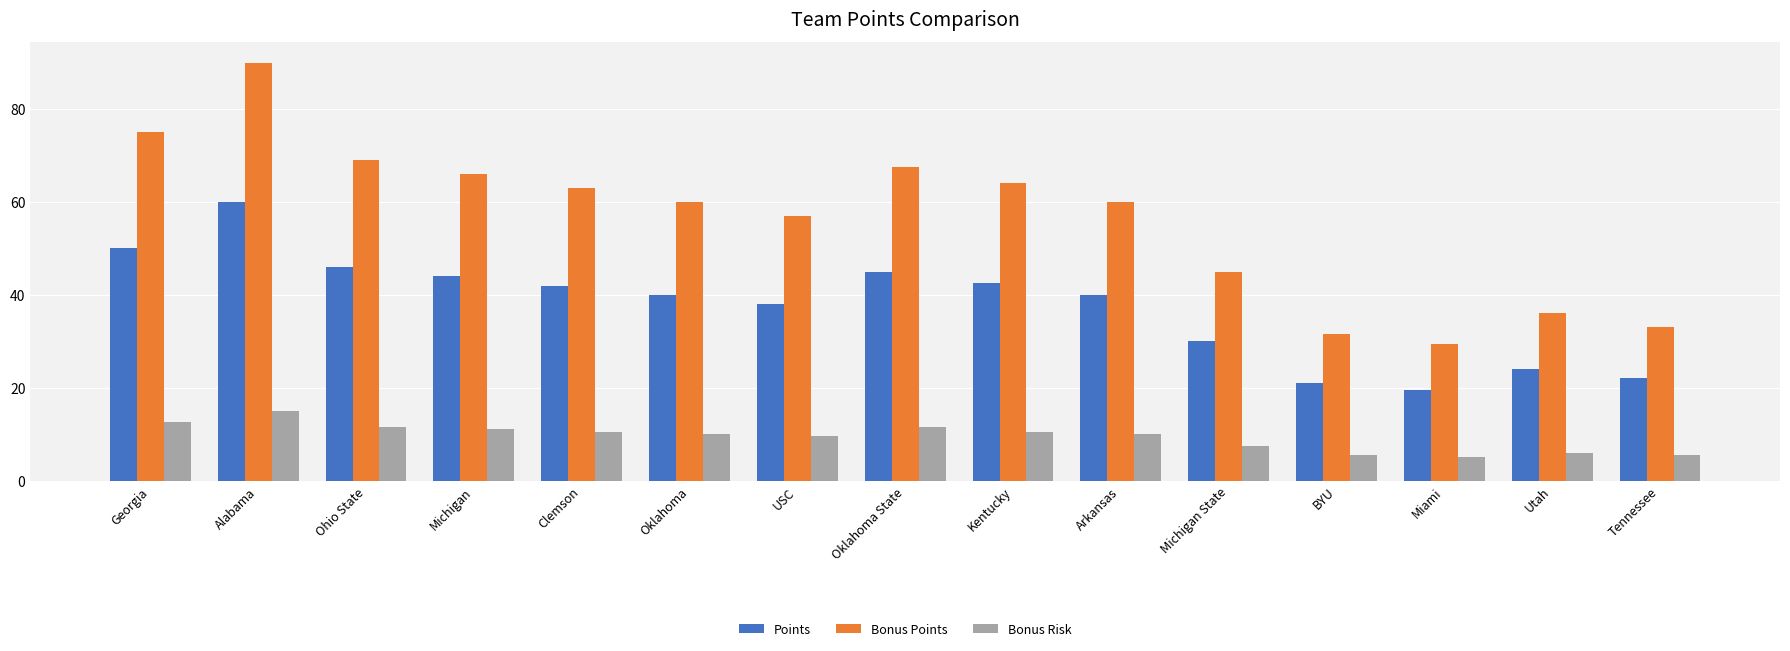

Count the number of categories in the chart.

15